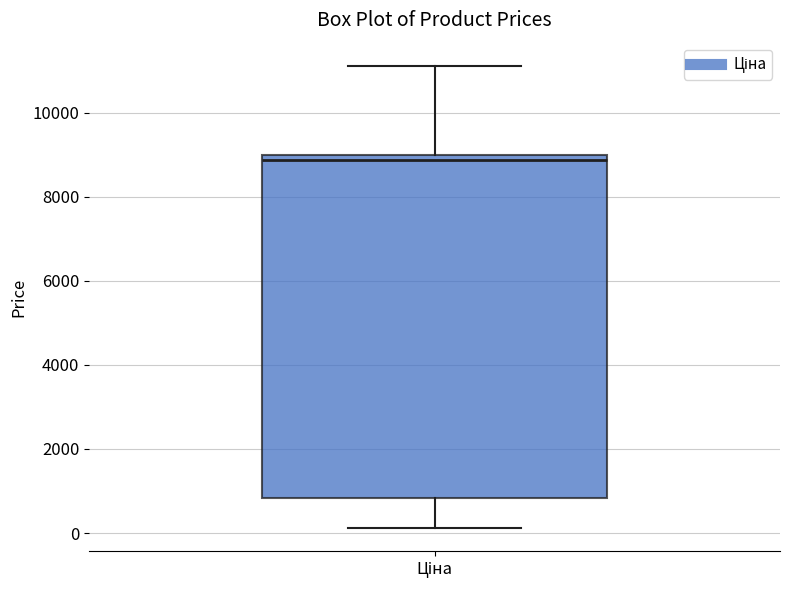

Where does the lower whisker of the box for Ціна end on the y-axis? The values are not printed on the chart, so give them approximately, as read against the axis.

200